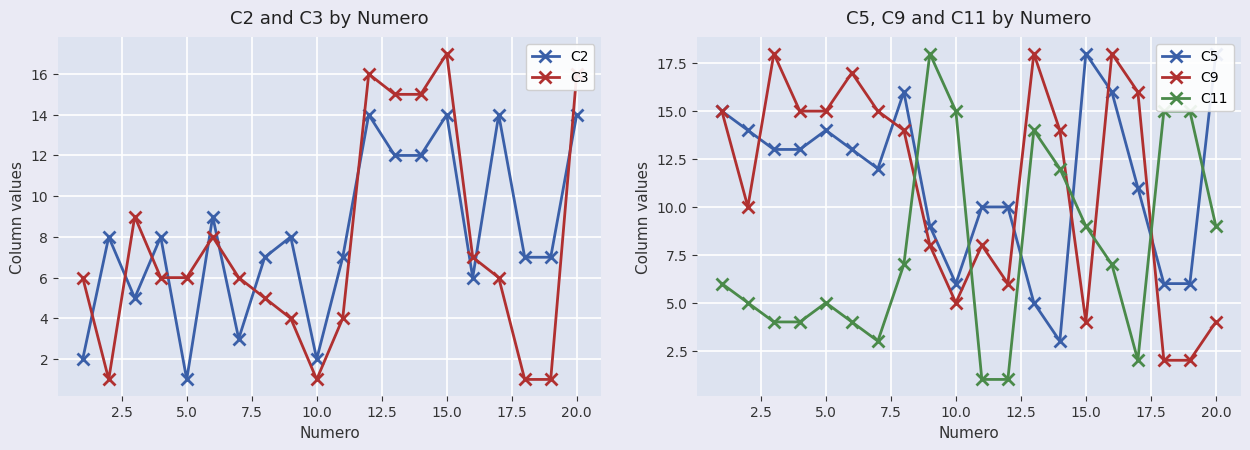

At which category does C11 reach its first local peak?

5.0